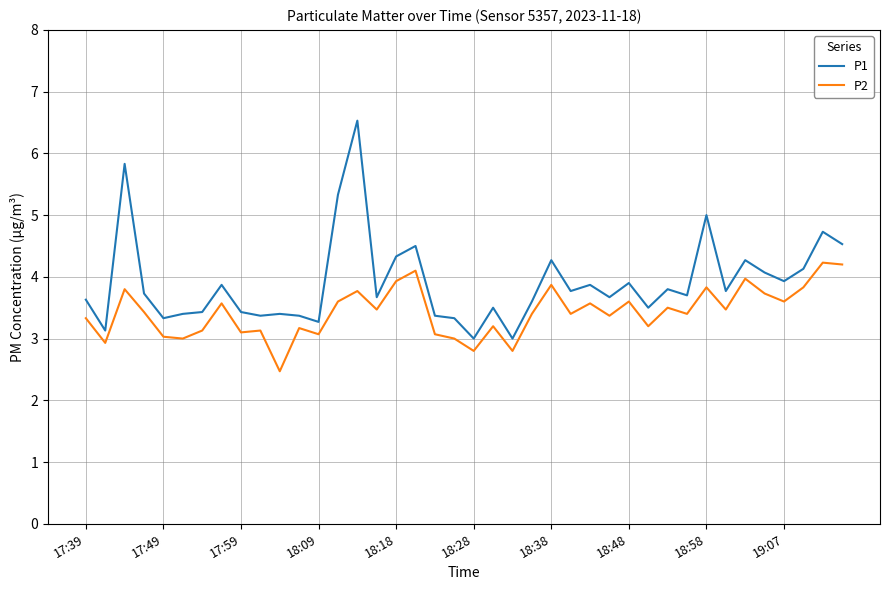

Rank the series by their average value, from highest to lowest.

P1, P2